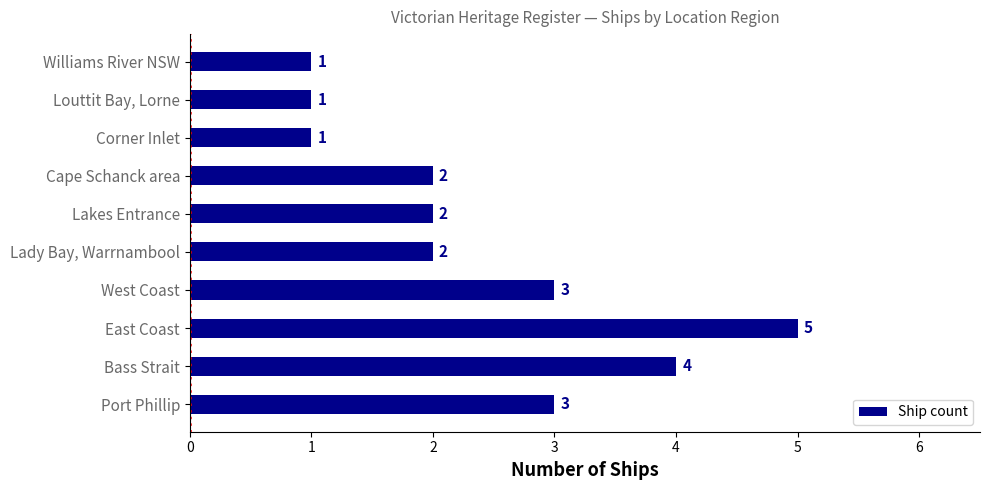

What is the minimum value shown in the chart?

1